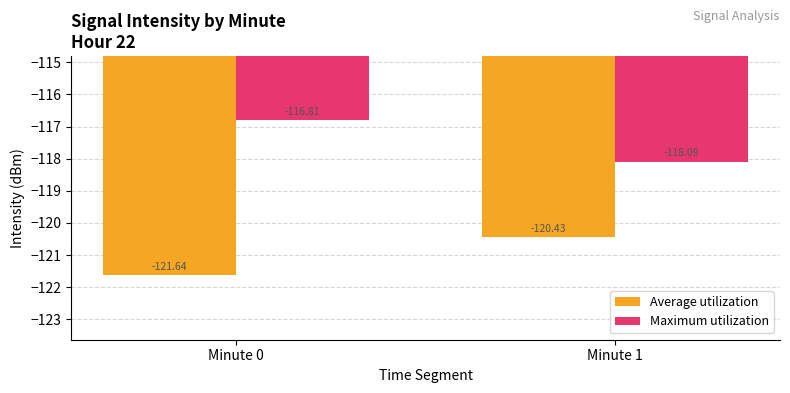

True or false: Average utilization has a value of -120.4 at Minute 1.

True